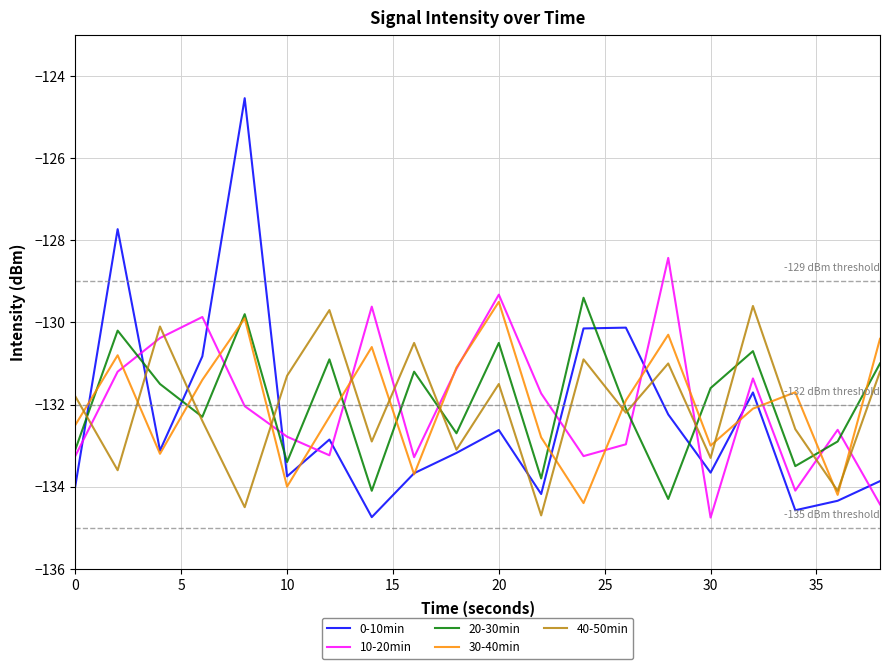

What is the smallest value displayed?

-134.8